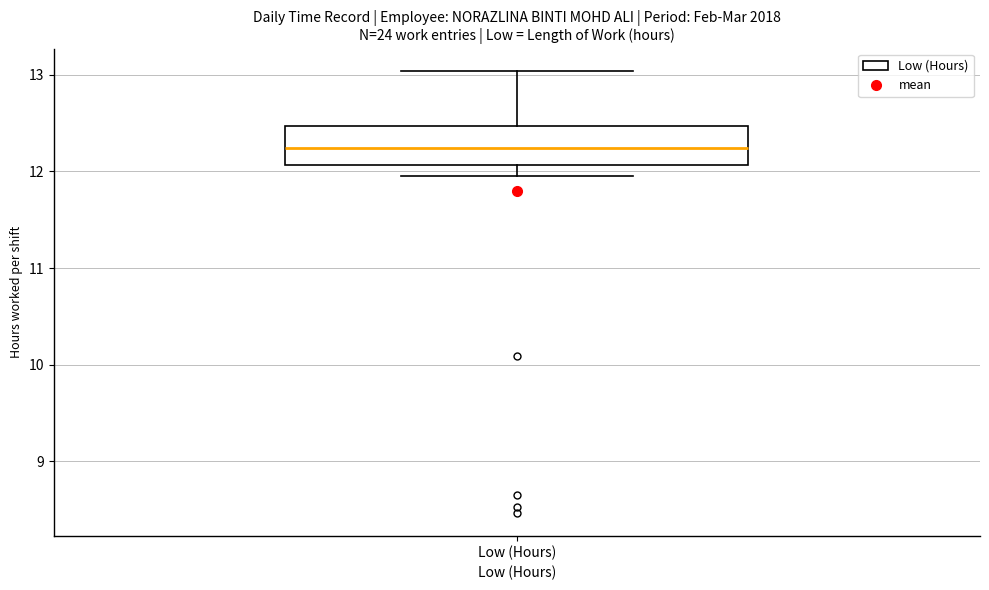

Transcribe this box plot: give where the median line is, the range the box spans, and where the two whiskers end, as read against the y-axis. The values are not printed on the chart, so give them approximately, as read against the axis.

median 12.2, box 12.1 to 12.5, whiskers 12.0 to 13.0